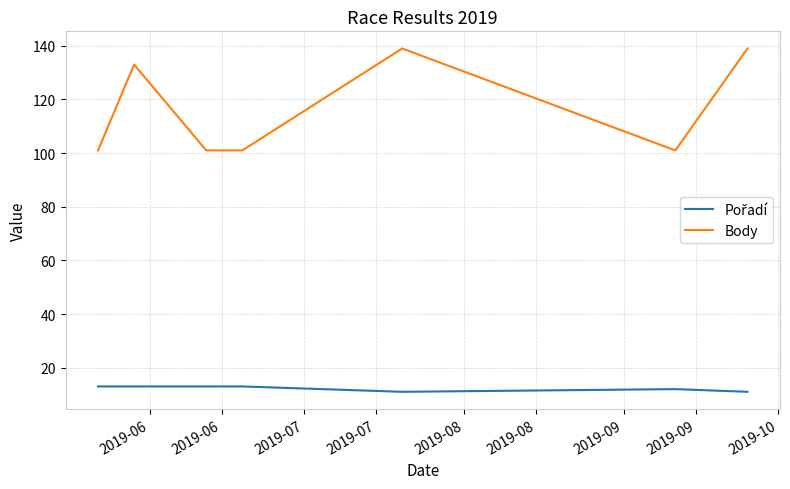

Which series has the widest spread of values?

Body